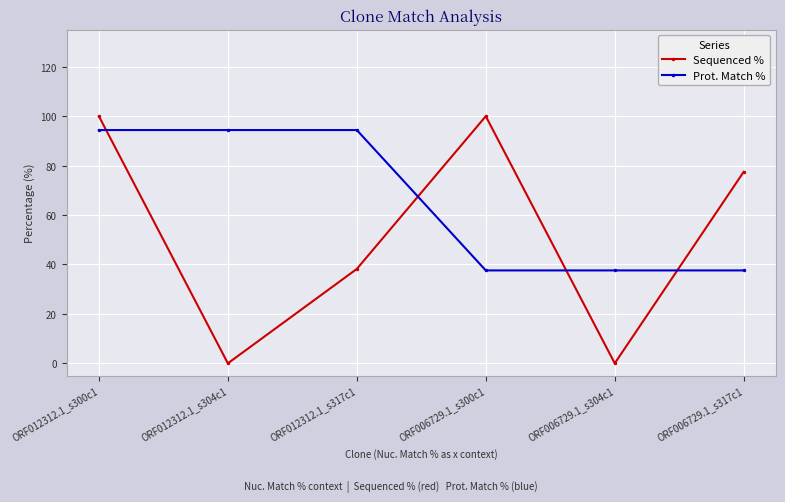

Between which two adjacent categories do Sequenced % and Prot. Match % first intersect?

ORF012312.1_s300c1 and ORF012312.1_s304c1